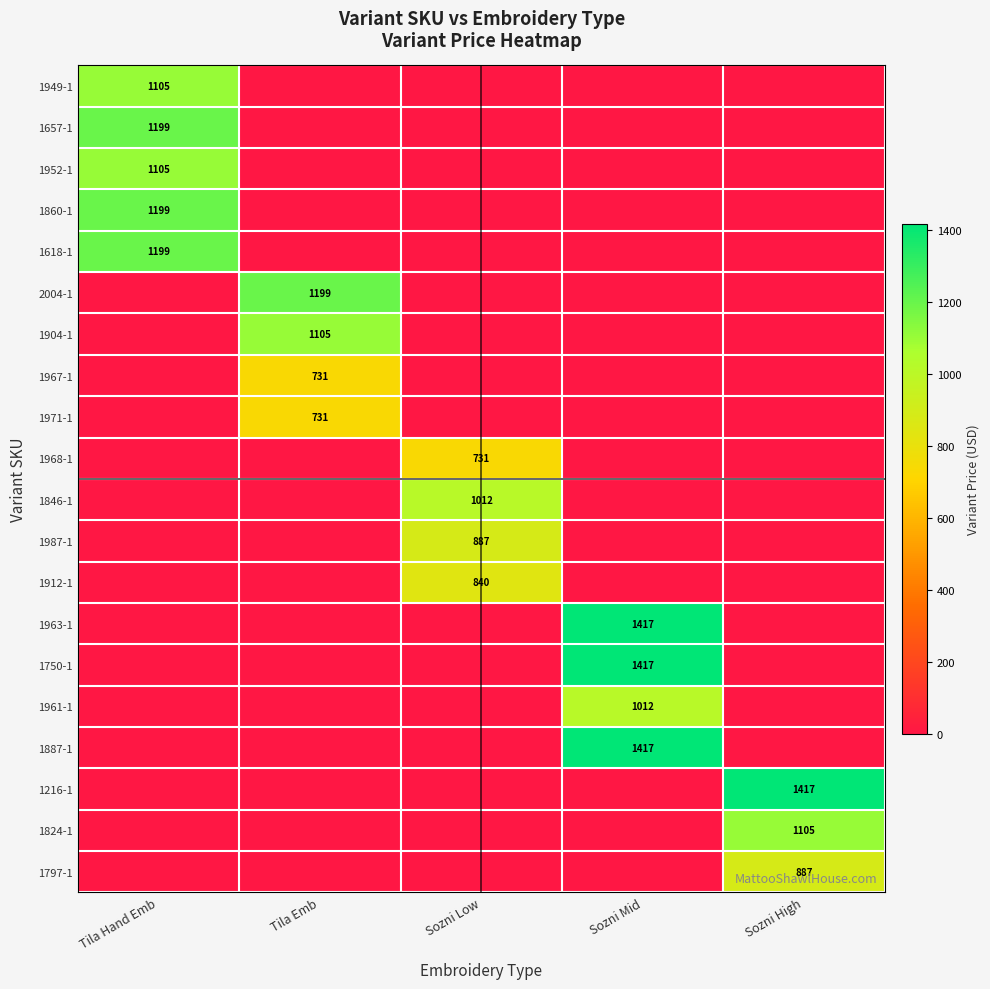

What is the total value across all series at Tila Emb?

3766